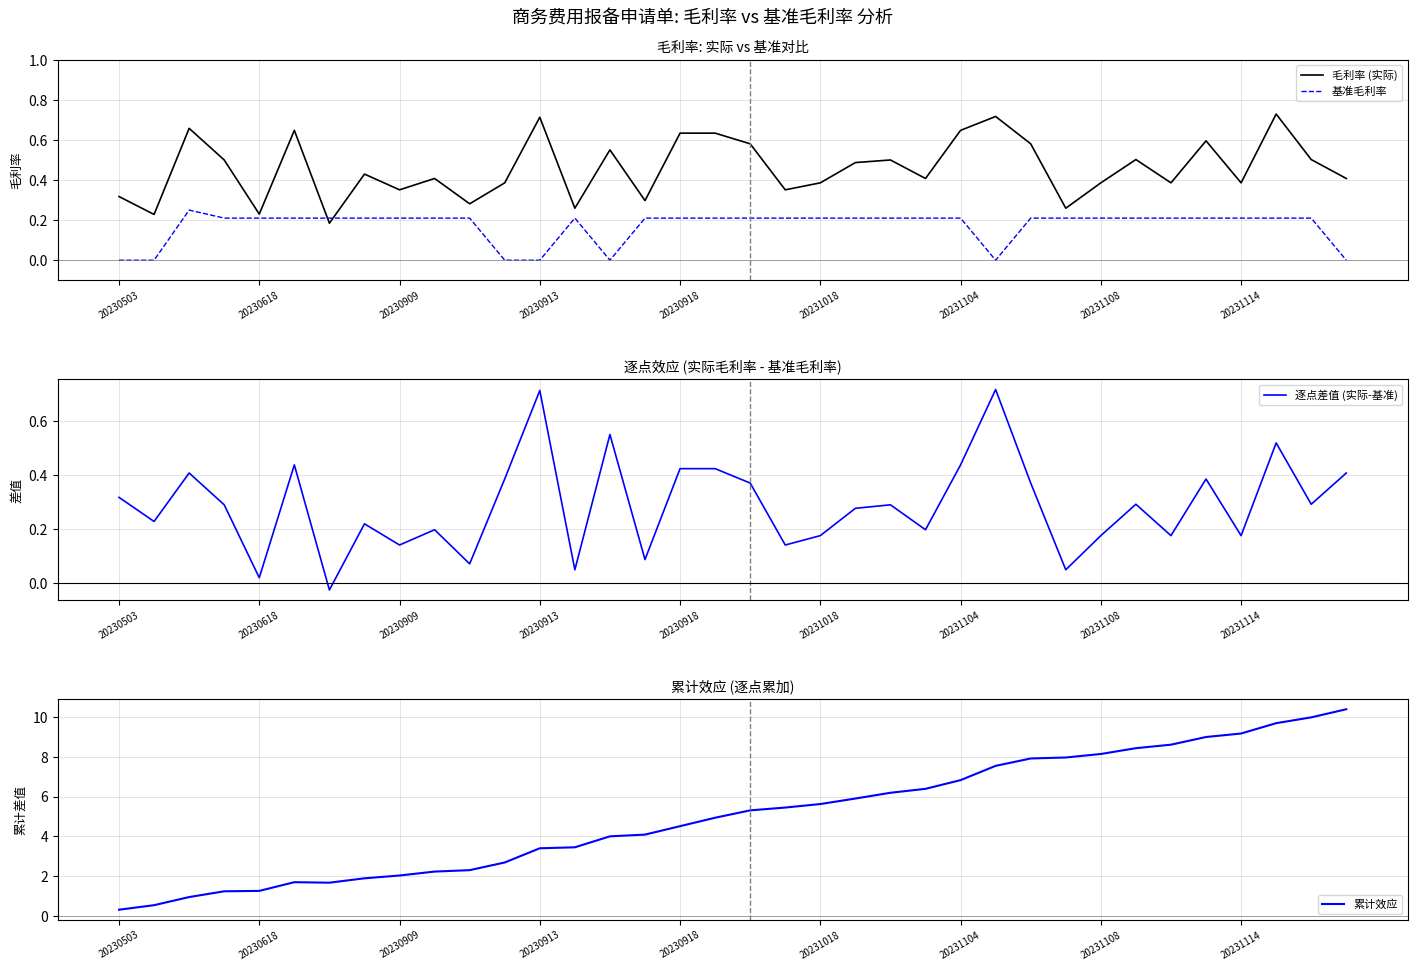

Reading left to right, transcribe all the data shown in this chart.

毛利率 (实际): 0.3	0.2	0.7	0.5	0.2	0.6	0.2	0.4	0.4	0.4	0.3	0.4	0.7	0.3	0.6	0.3	0.6	0.6	0.6	0.4	0.4	0.5	0.5	0.4	0.6	0.7	0.6	0.3	0.4	0.5	0.4	0.6	0.4	0.7	0.5	0.4
基准毛利率: 0.0	0.0	0.2	0.2	0.2	0.2	0.2	0.2	0.2	0.2	0.2	0.0	0.0	0.2	0.0	0.2	0.2	0.2	0.2	0.2	0.2	0.2	0.2	0.2	0.2	0.0	0.2	0.2	0.2	0.2	0.2	0.2	0.2	0.2	0.2	0.0
逐点差值 (实际-基准): 0.3	0.2	0.4	0.3	0.0	0.4	-0.0	0.2	0.1	0.2	0.1	0.4	0.7	0.0	0.6	0.1	0.4	0.4	0.4	0.1	0.2	0.3	0.3	0.2	0.4	0.7	0.4	0.0	0.2	0.3	0.2	0.4	0.2	0.5	0.3	0.4
累计效应: 0.3	0.5	1.0	1.2	1.3	1.7	1.7	1.9	2.0	2.2	2.3	2.7	3.4	3.5	4.0	4.1	4.5	4.9	5.3	5.5	5.6	5.9	6.2	6.4	6.8	7.5	7.9	8.0	8.1	8.4	8.6	9.0	9.2	9.7	10.0	10.4